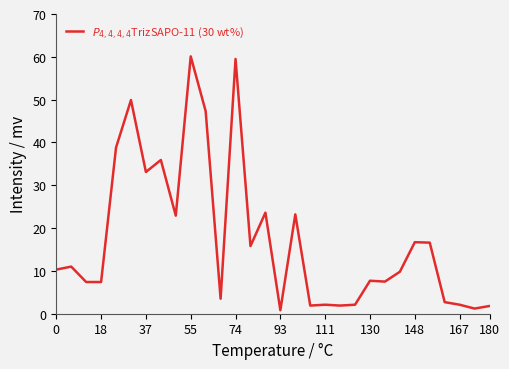

What is the greatest value displayed?

60.1